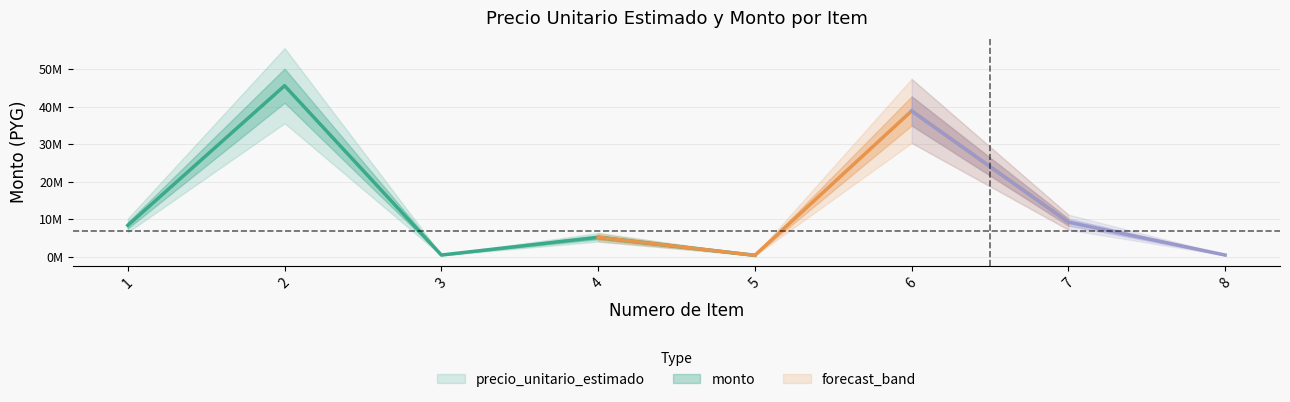

What is the total value across all series at 5?

648000